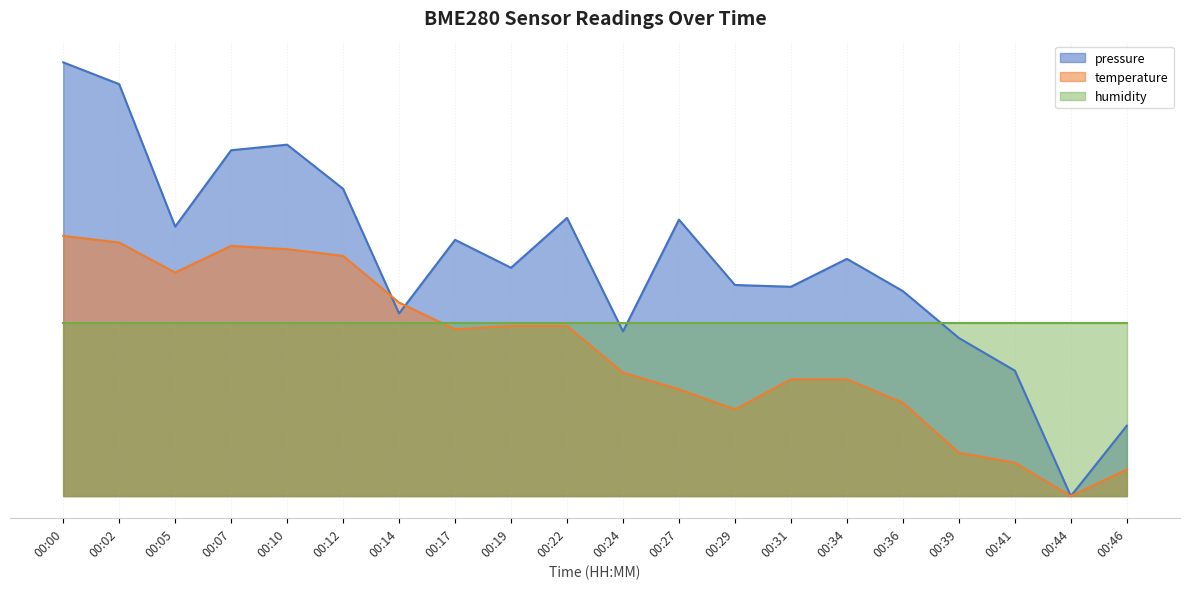

Which category has the lowest value across all series?

00:44